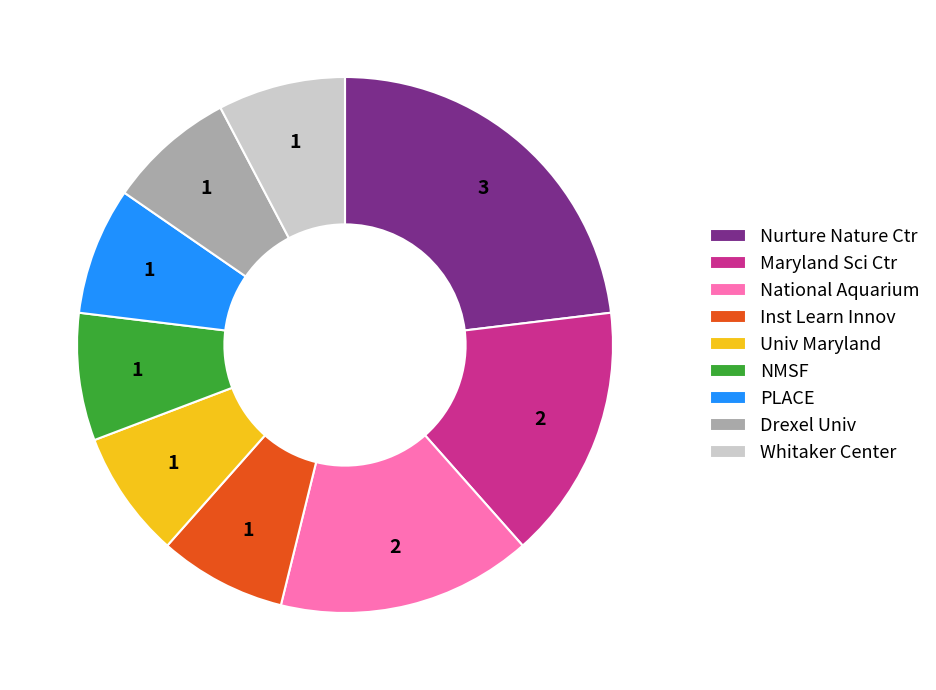

Is it true that National Aquarium is 21% of the pie?

False